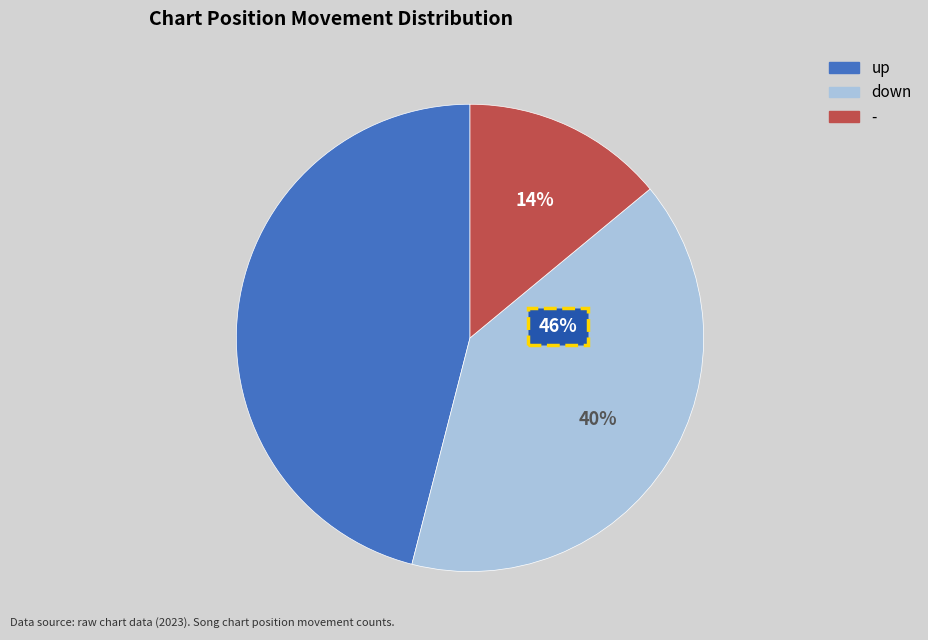

Is there any slice that represents more than half of the pie?

No